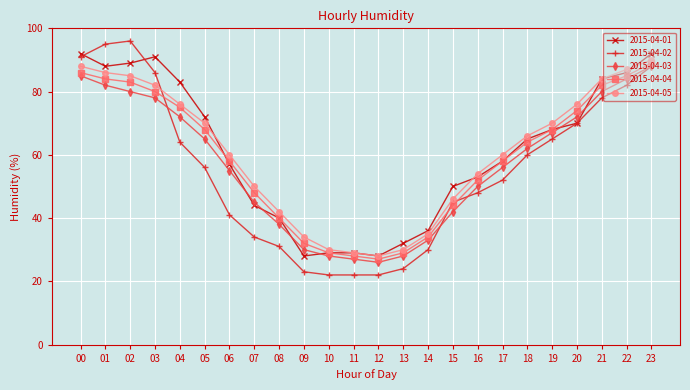

Is it true that 2015-04-01 equals 44 at 07?

True